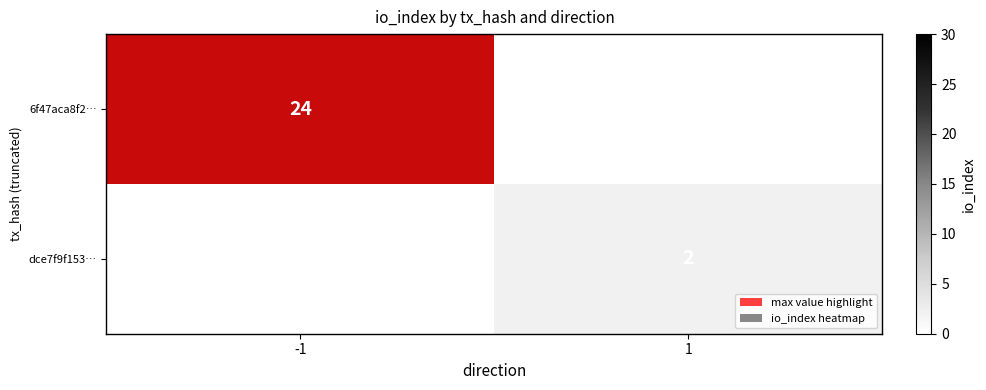

True or false: 6f47aca8f2… has a value of 12 at -1.

False